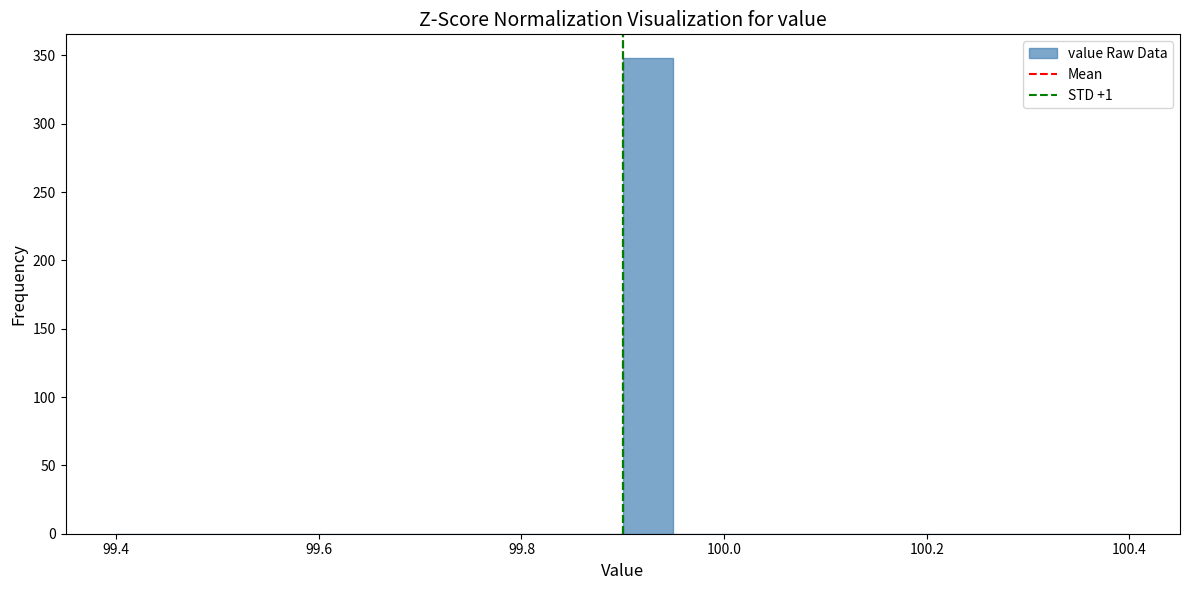

Read against the x-axis, roughly where is the centre of the tallest bar?

99.92